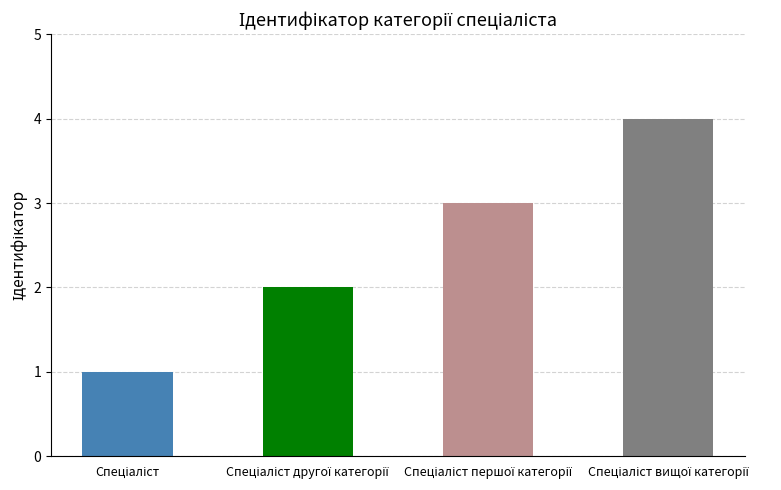

What is the maximum value shown in the chart?

4